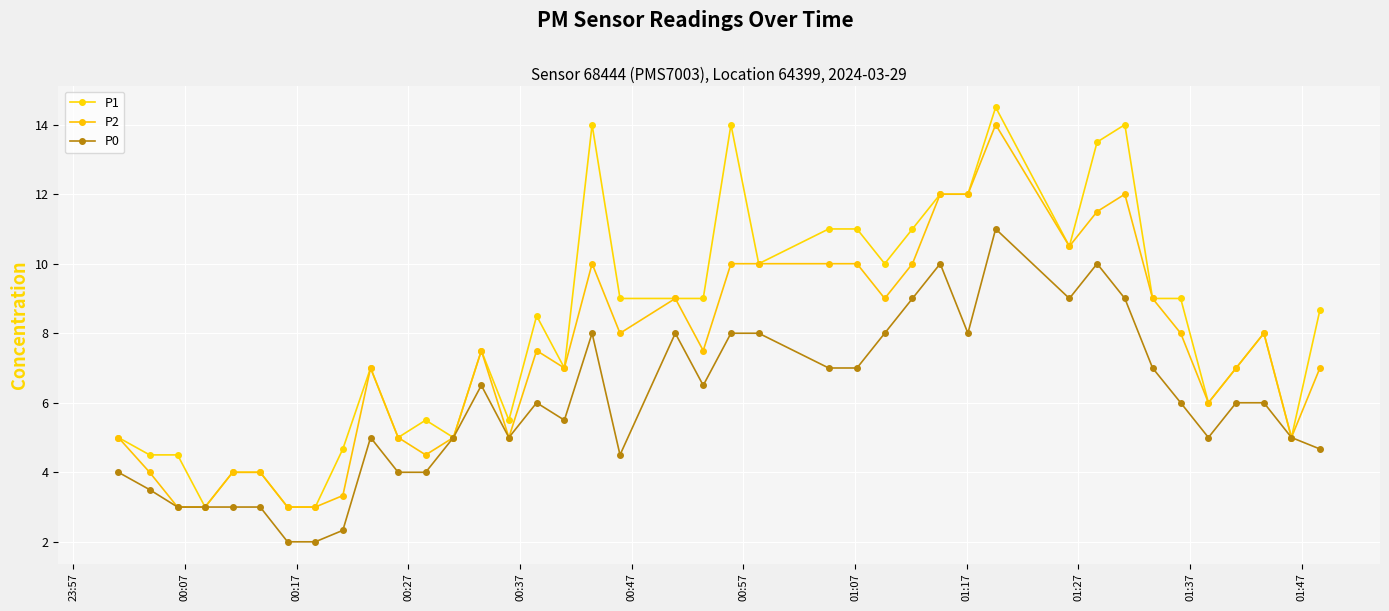

Is this an area chart (filled region under the line)?

No